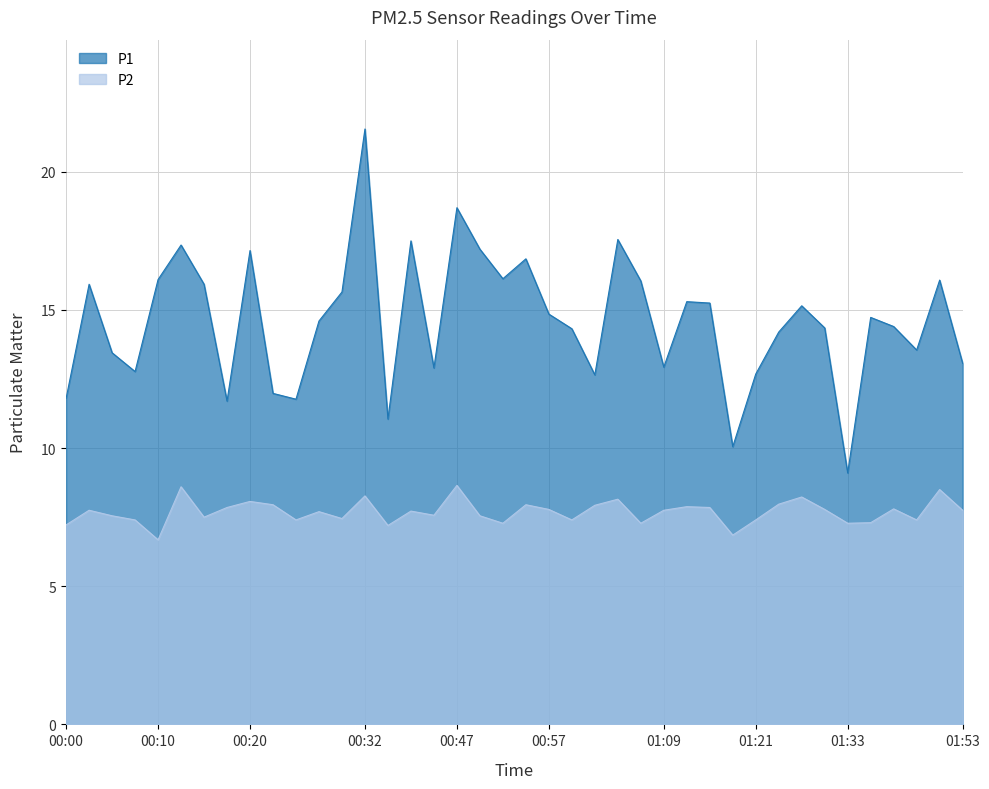

Does the chart display data point markers on the line(s)?

No